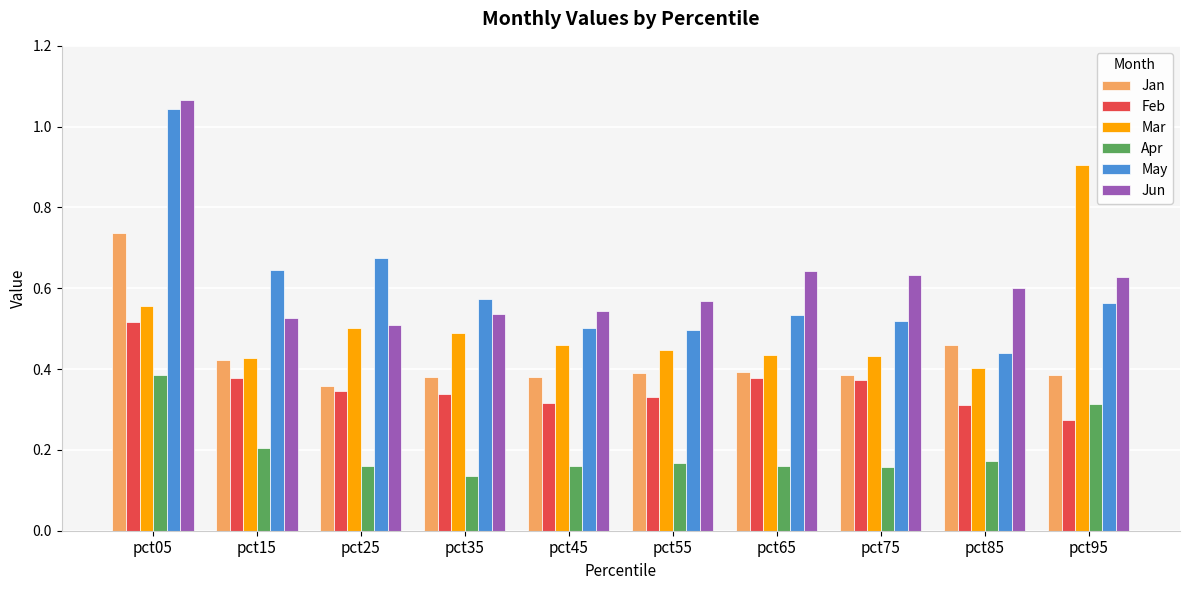

Is it true that Feb equals 0.3 at pct85?

True